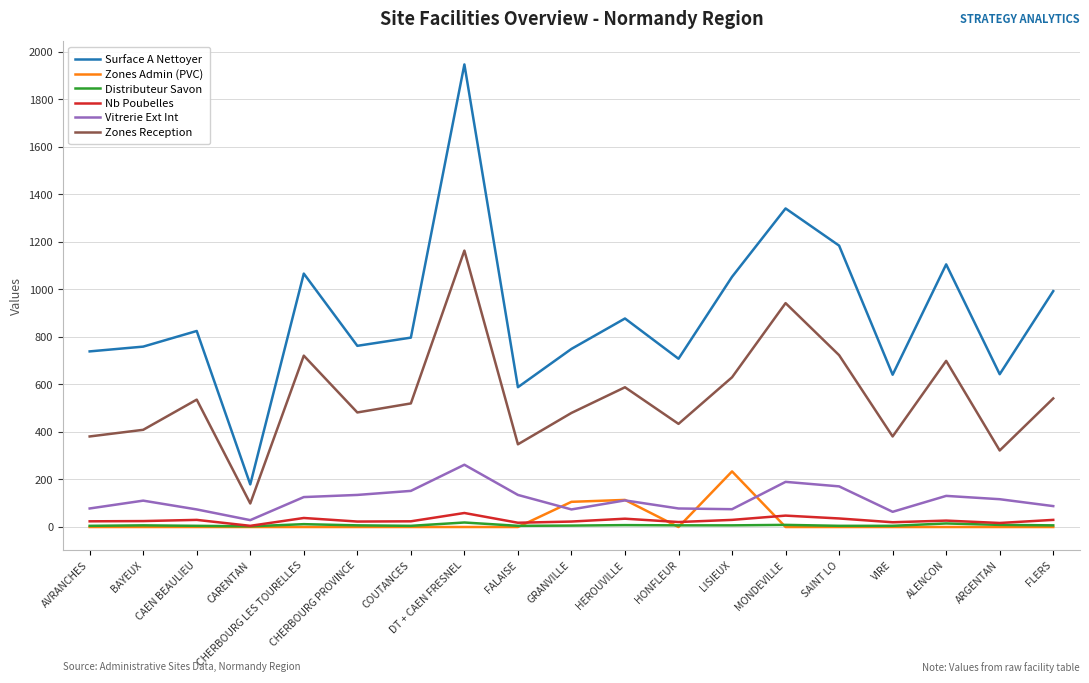

What are all the series names shown in the legend?

Surface A Nettoyer, Zones Admin (PVC), Distributeur Savon, Nb Poubelles, Vitrerie Ext Int, Zones Reception